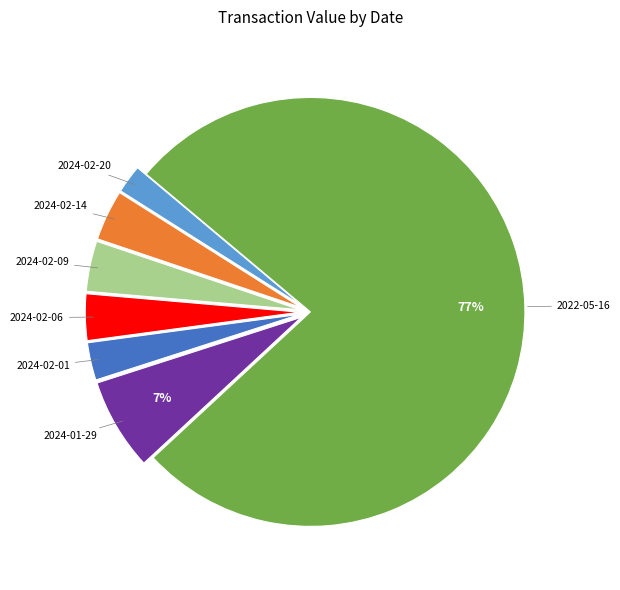

Is there any slice that represents more than half of the pie?

Yes